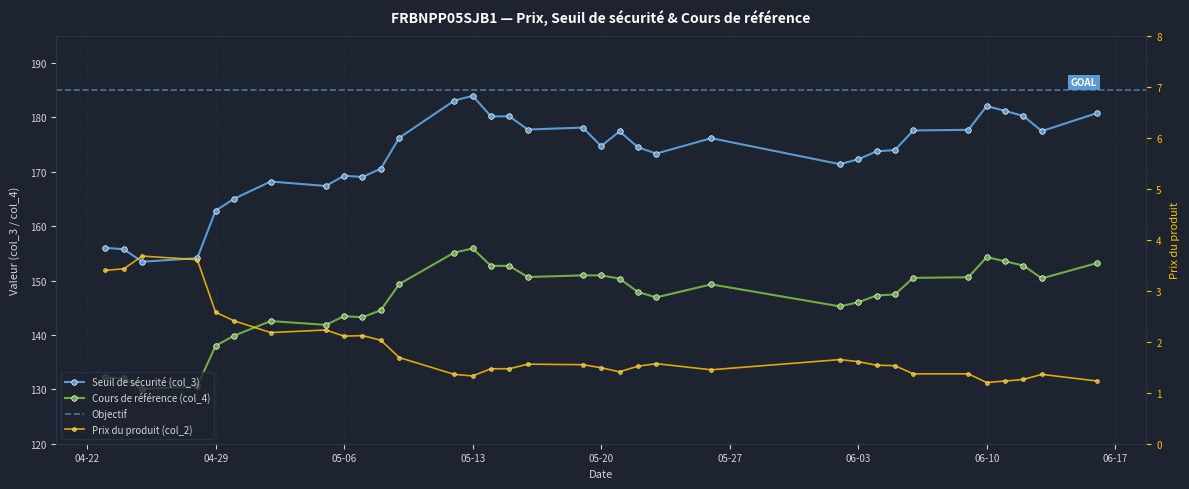

True or false: Seuil de sécurité (col_3) and Cours de référence (col_4) cross at least once.

False